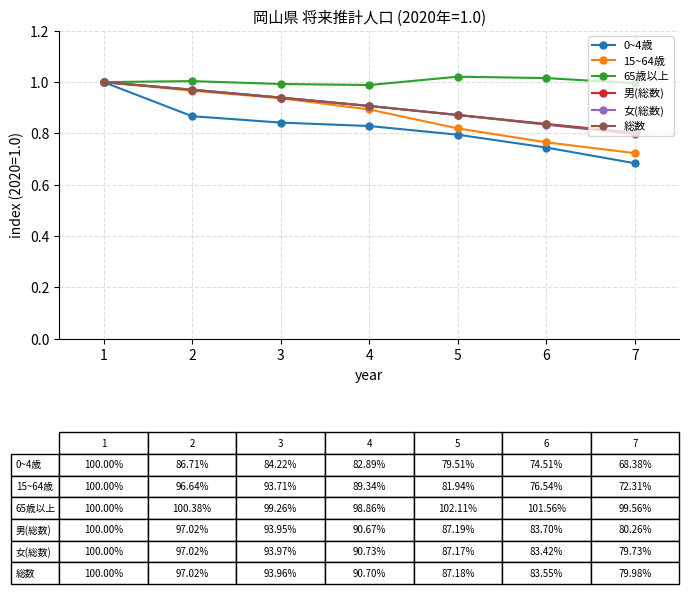

What is the difference between the 女(総数) values at 3 and 5?

0.1